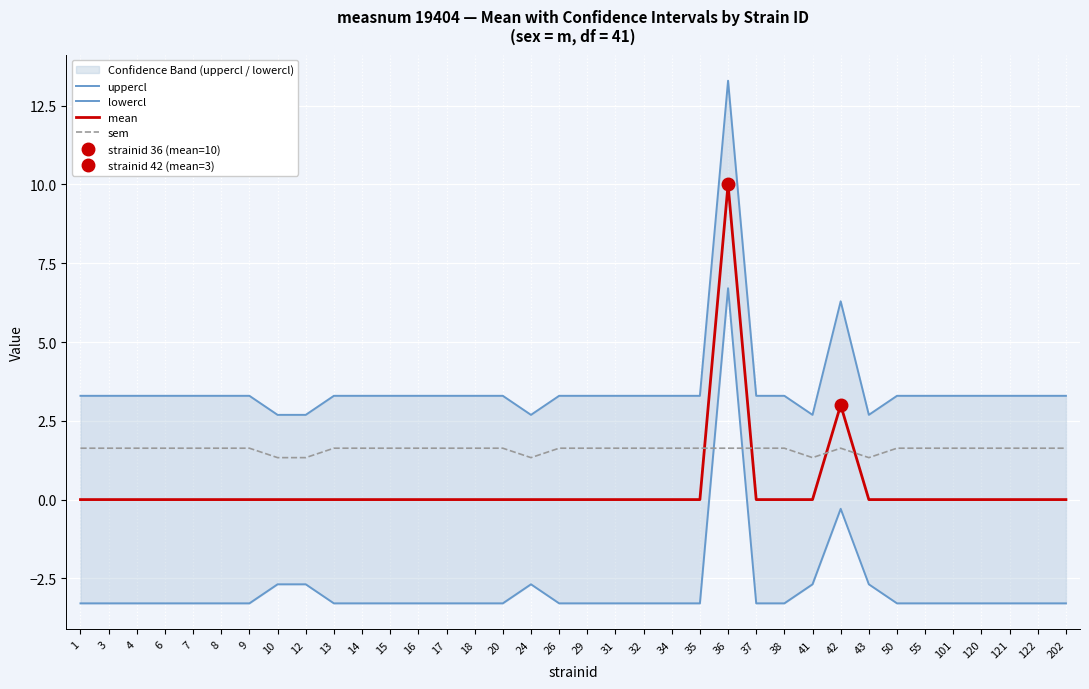

How many sem values are between 1 and 2?

36